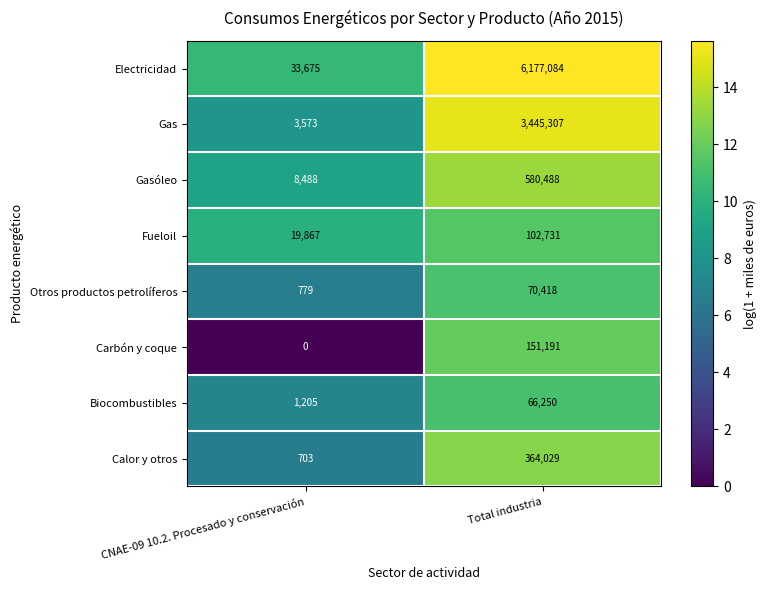

Between CNAE-09 10.2. Procesado y conservación and Total industria, which series saw the biggest shift?

Electricidad